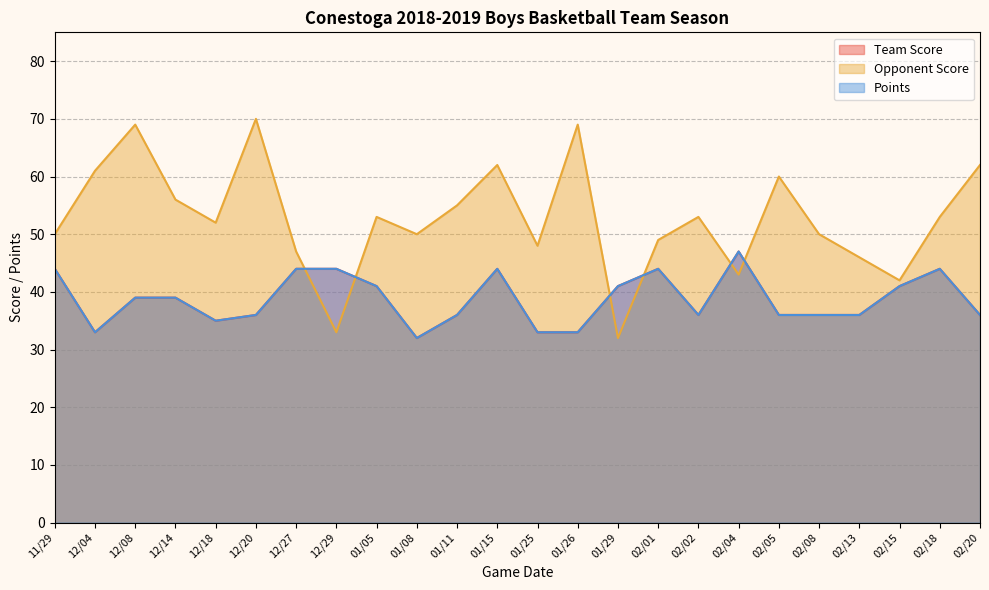

Rank the series at 02/13 from highest to lowest value.

Opponent Score, Team Score, Points